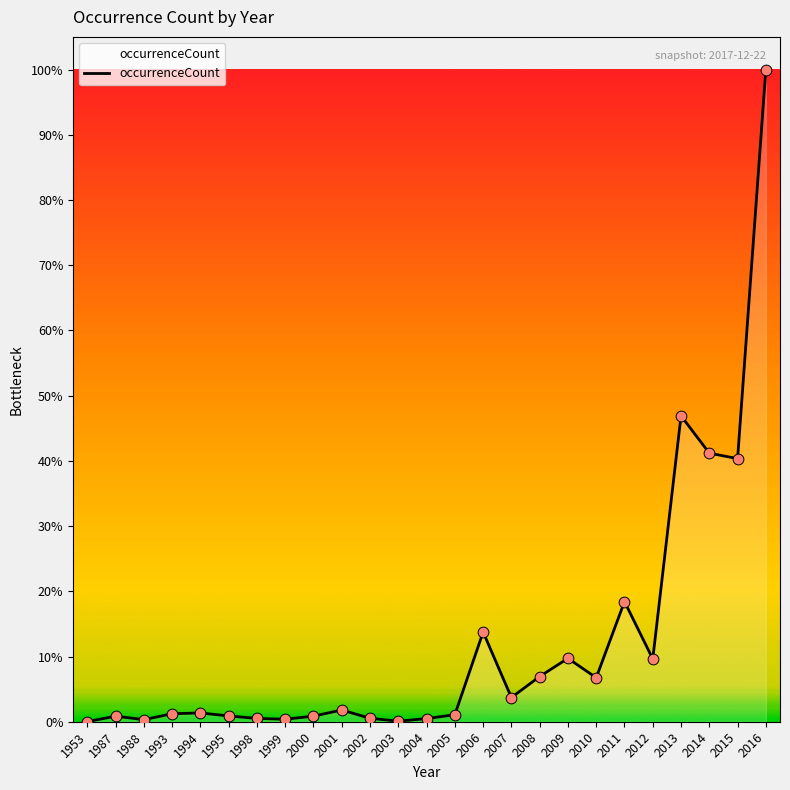

Does the chart have visible grid lines?

No